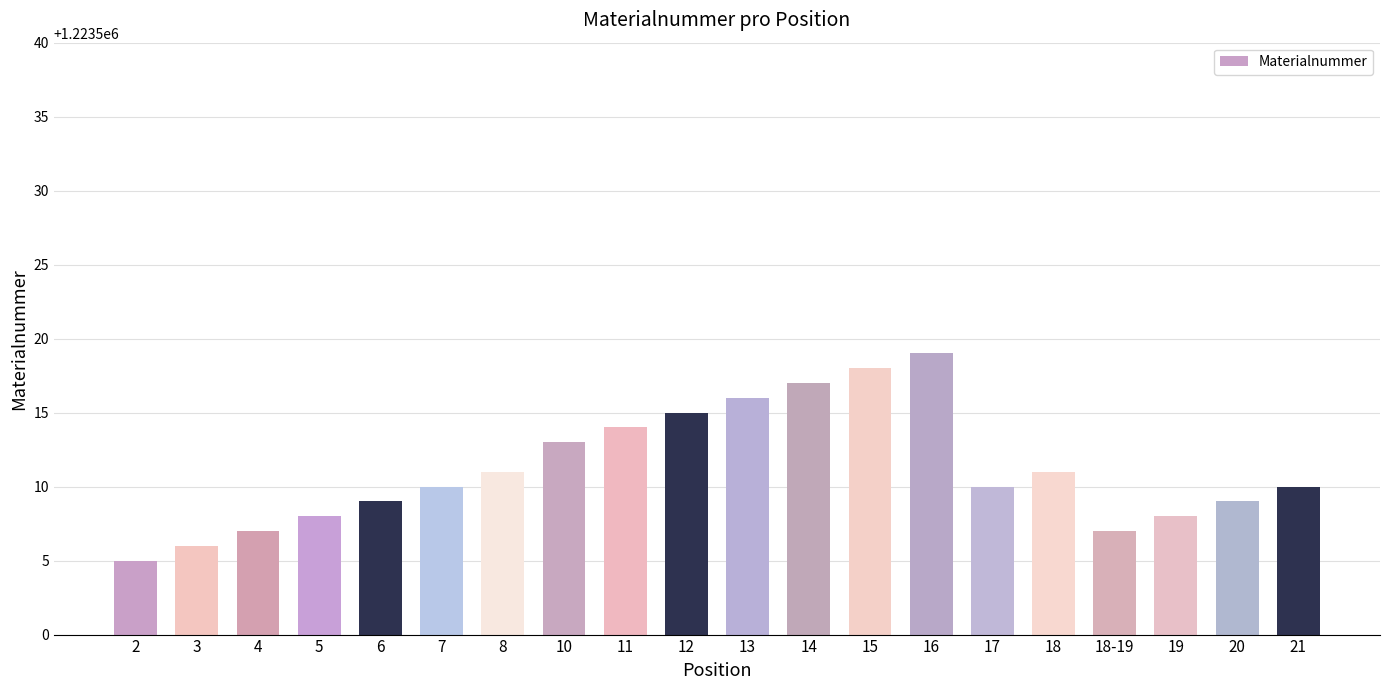

What value does the data have at 19, to the nearest 10?

1223510